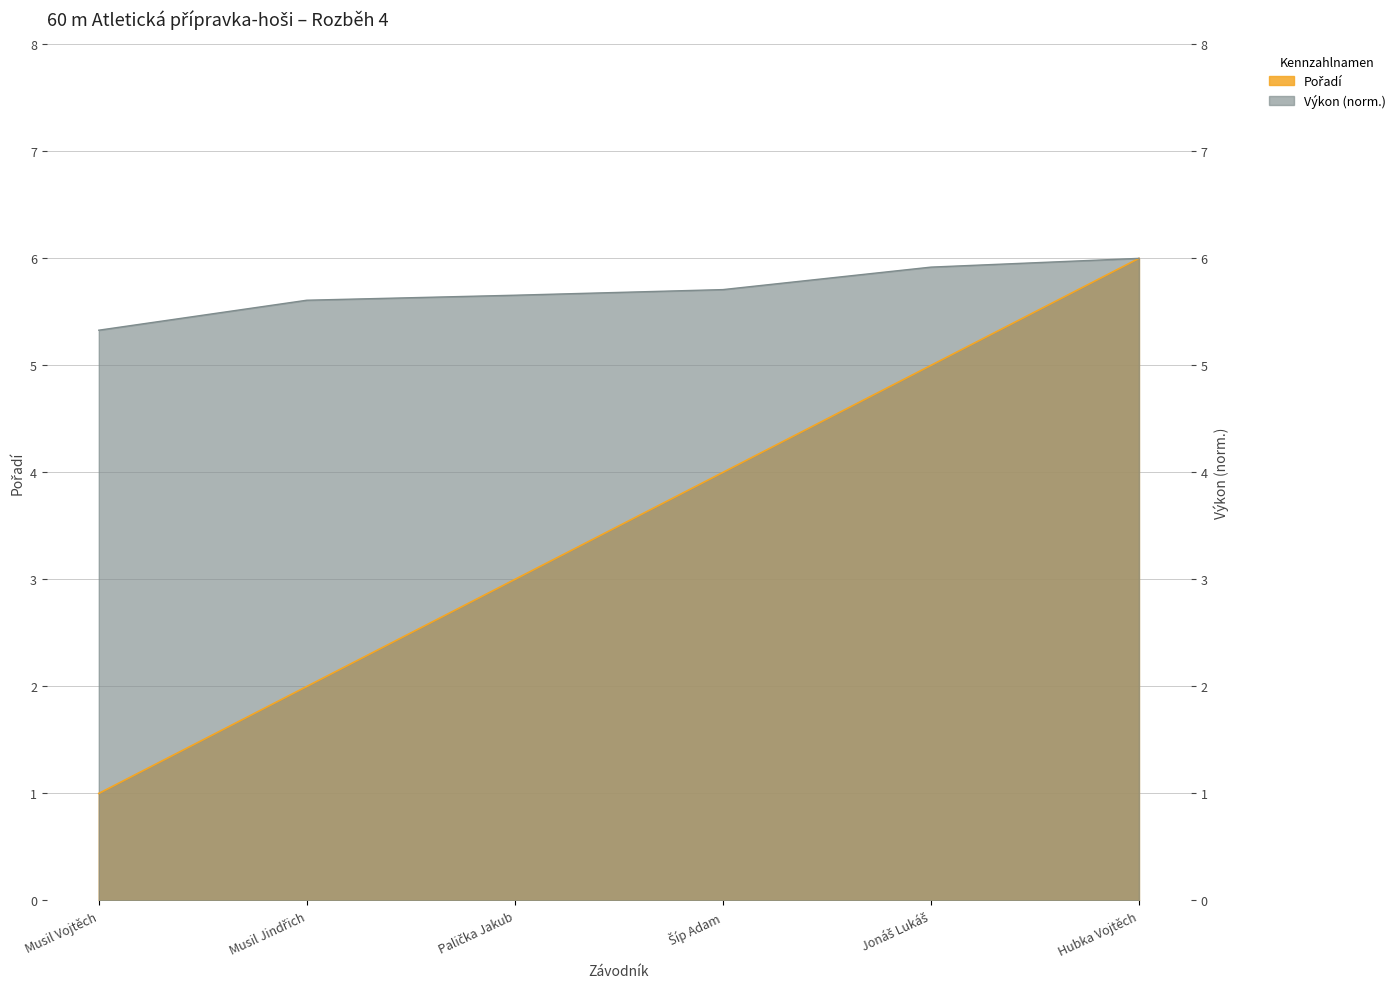

Which category has the highest value in the Výkon series?

Hubka Vojtěch